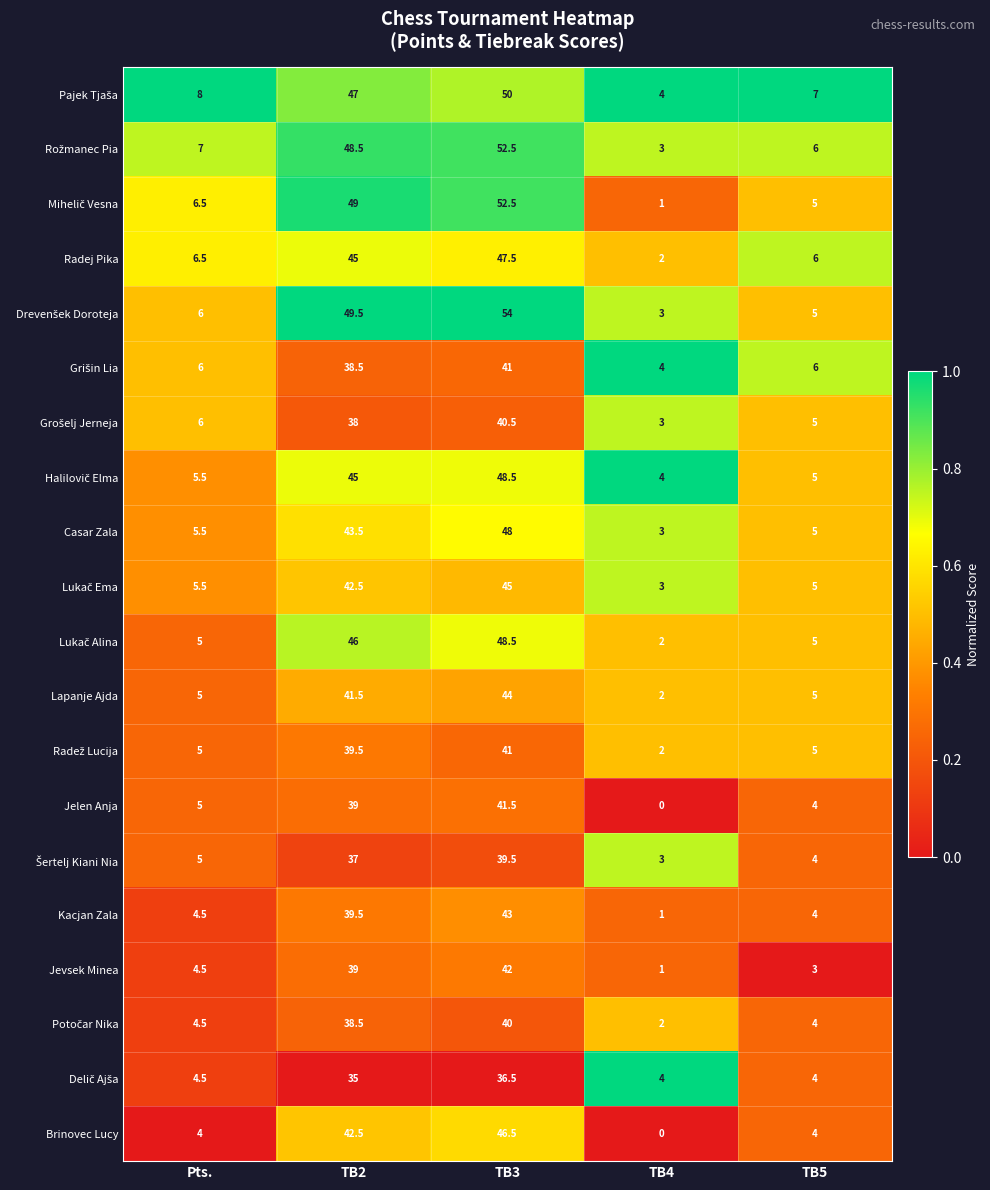

What is the sum of the Jevsek Minea values at TB2 and TB3?

81.0